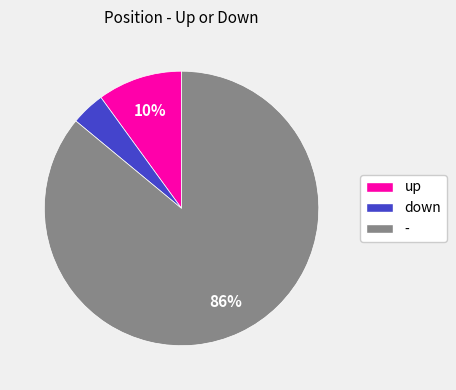

To the nearest percent, what percentage of the pie is -?

86%